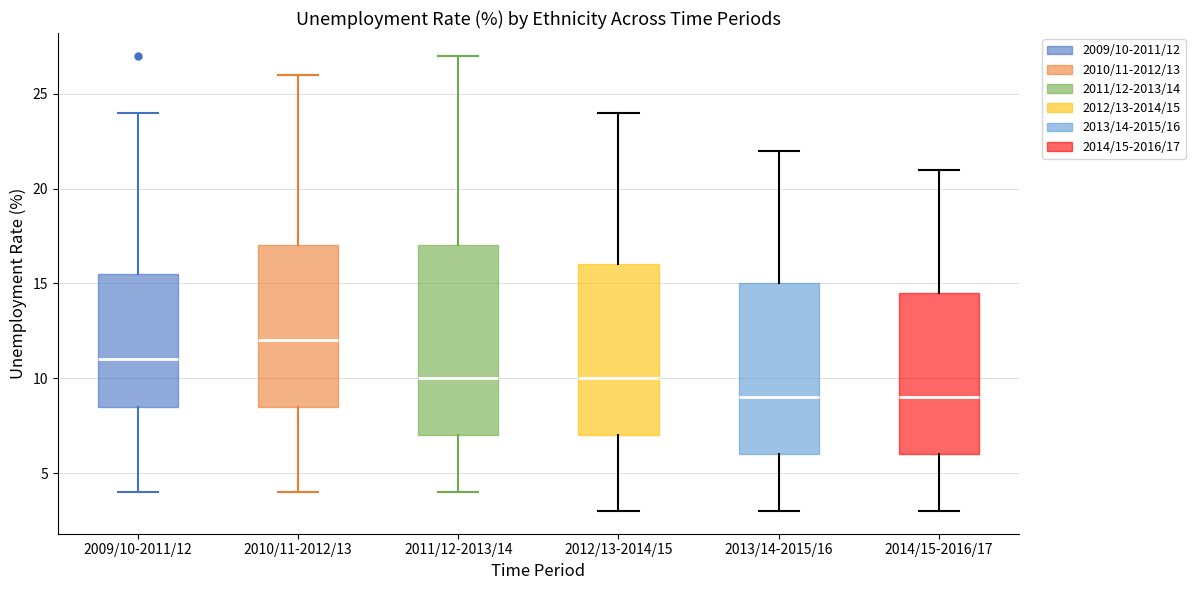

Reading left to right, transcribe this box plot: for each box, give where its median line is, the range the box spans, and where its two whiskers end, as read against the y-axis. The values are not printed on the chart, so give them approximately, as read against the axis.

2009/10-2011/12: median 11.0, box 8.5 to 15.5, whiskers 4.0 to 24.0
2010/11-2012/13: median 12.0, box 8.5 to 17.0, whiskers 4.0 to 26.0
2011/12-2013/14: median 10.0, box 7.0 to 17.0, whiskers 4.0 to 27.0
2012/13-2014/15: median 10.0, box 7.0 to 16.0, whiskers 3.0 to 24.0
2013/14-2015/16: median 9.0, box 6.0 to 15.0, whiskers 3.0 to 22.0
2014/15-2016/17: median 9.0, box 6.0 to 14.5, whiskers 3.0 to 21.0